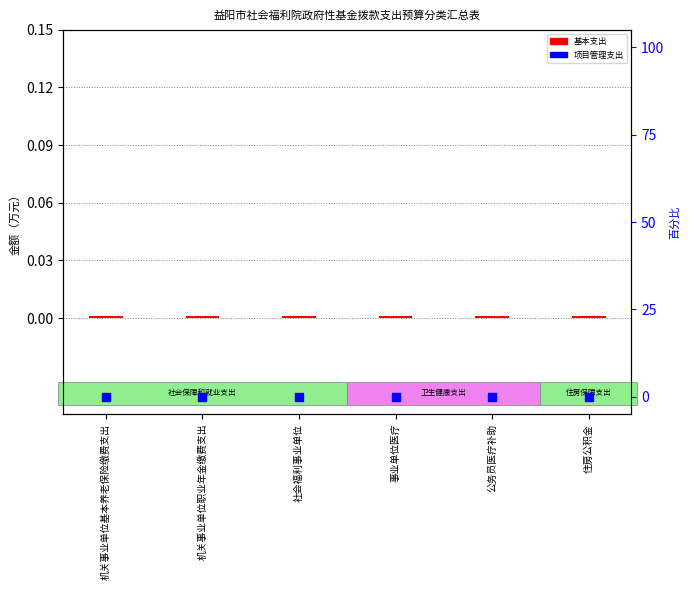

How many bars are there in total?

12